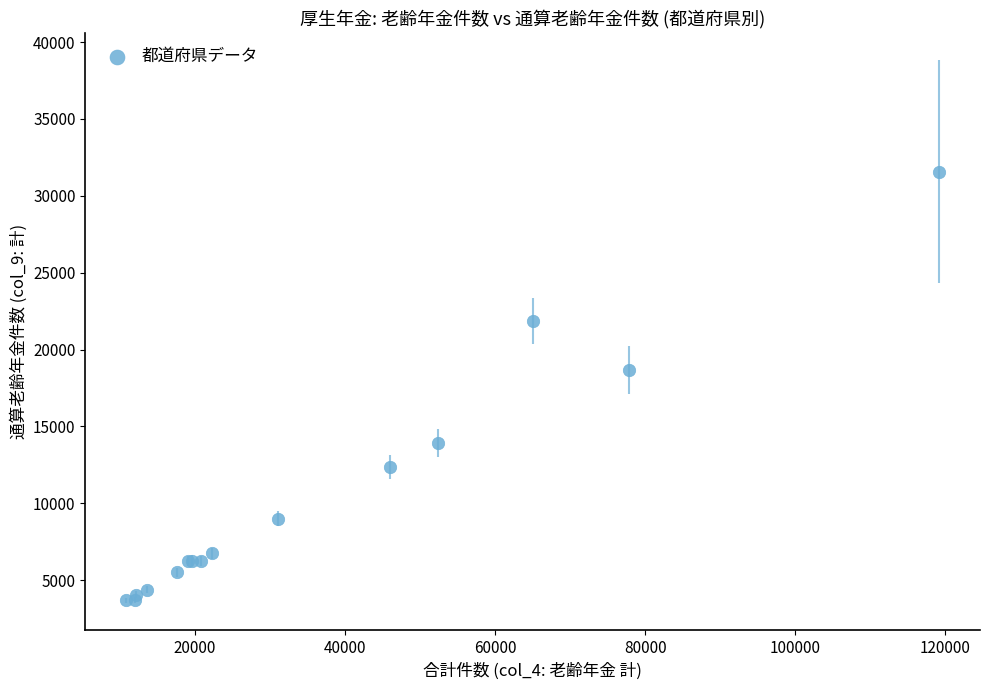

What Y value in the scatter plot is closest to 17622?

18670